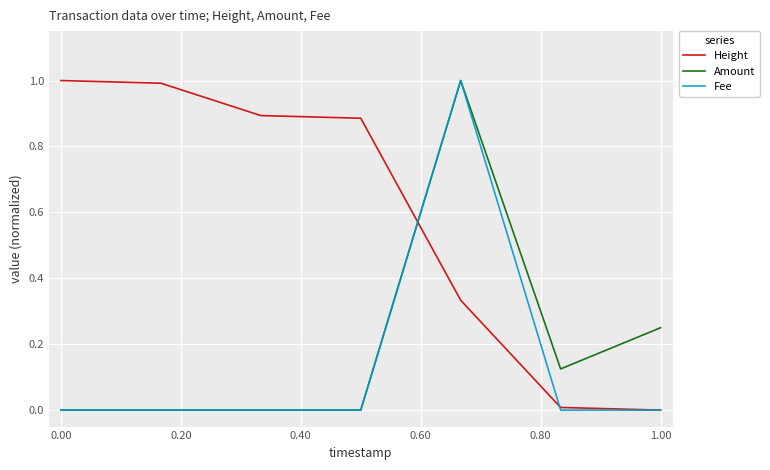

True or false: Height and Amount cross at least once.

True